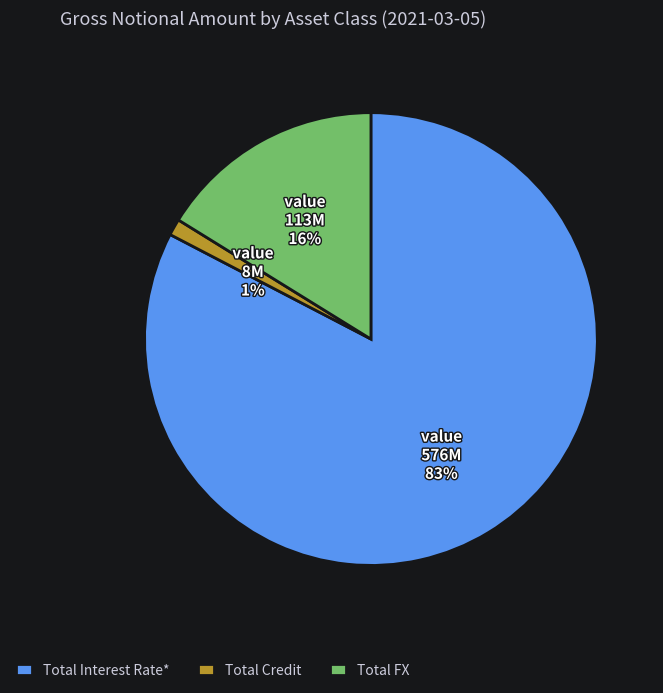

Which category has the smallest portion of the pie?

Total Credit